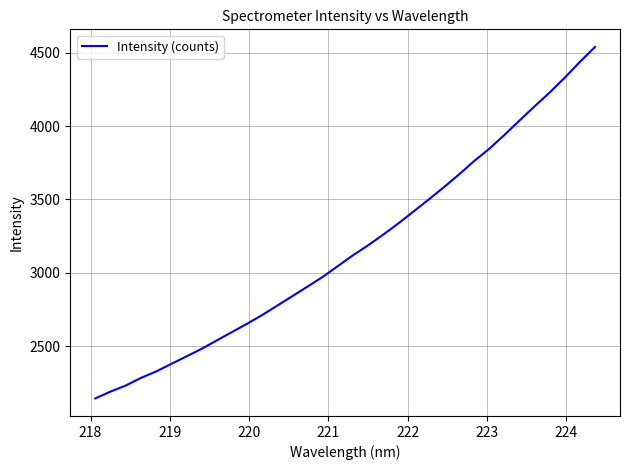

True or false: the data has more than 2 interior local peaks.

False